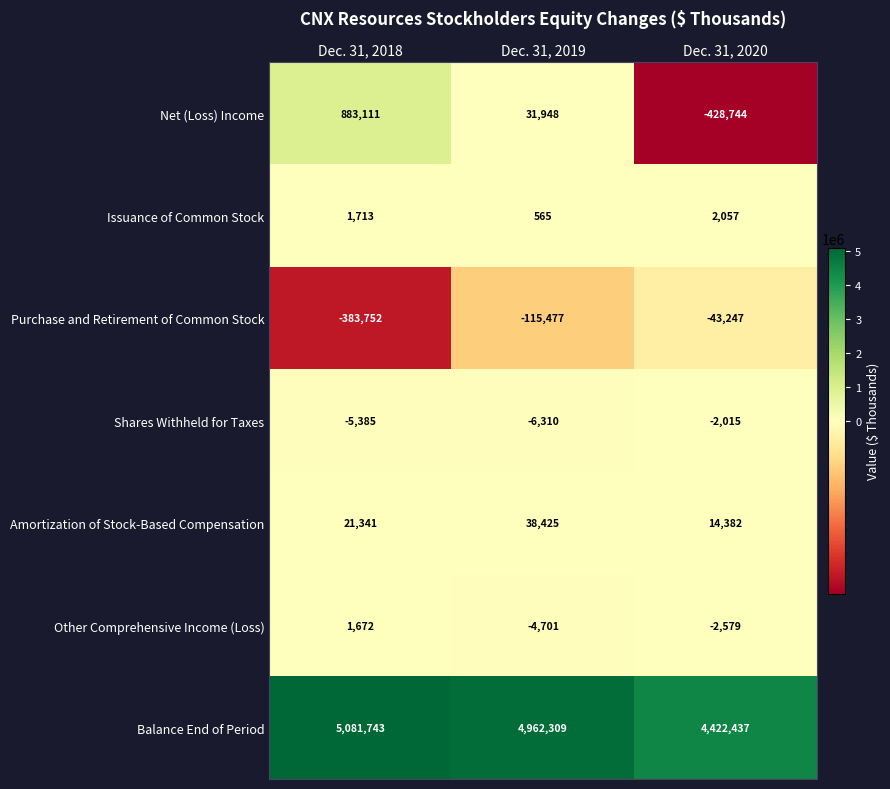

At which label is Net (Loss) Income closest to 227183?

Dec. 31, 2019